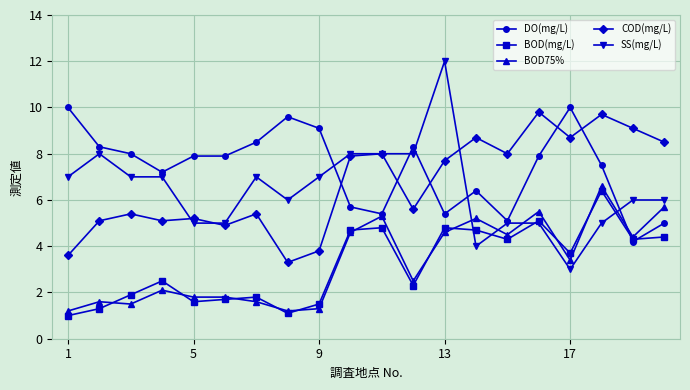

What is the minimum value for SS(mg/L)?

3.0